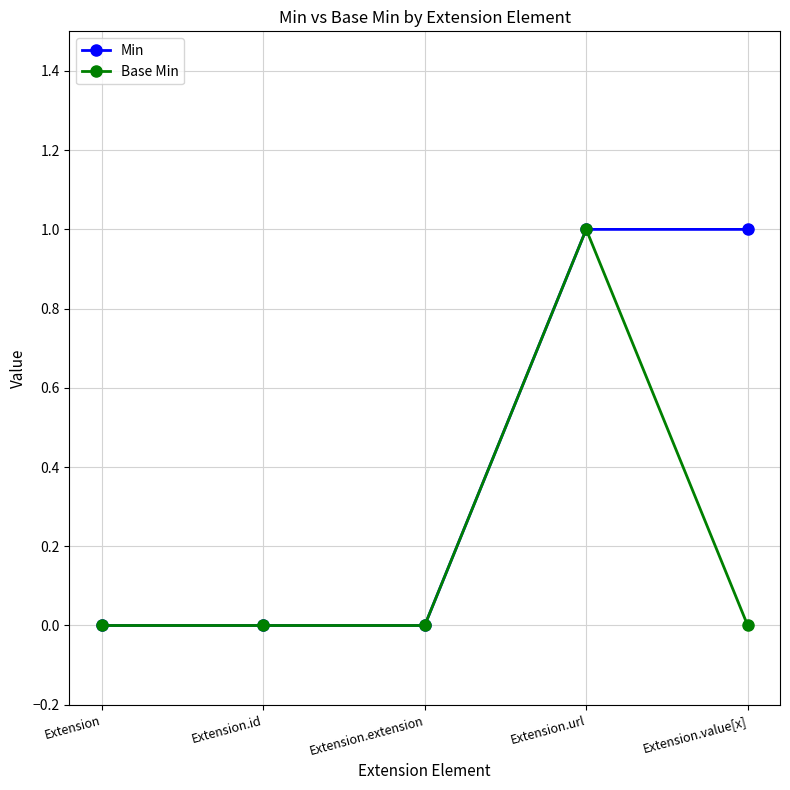

Does the chart have visible grid lines?

Yes